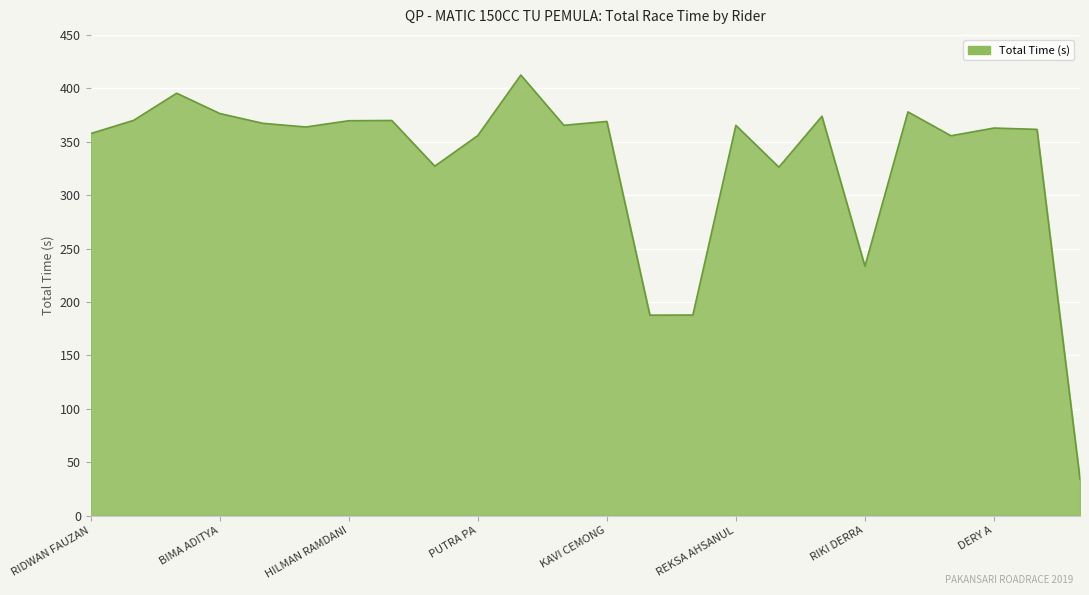

What is the smallest value displayed?

33.9